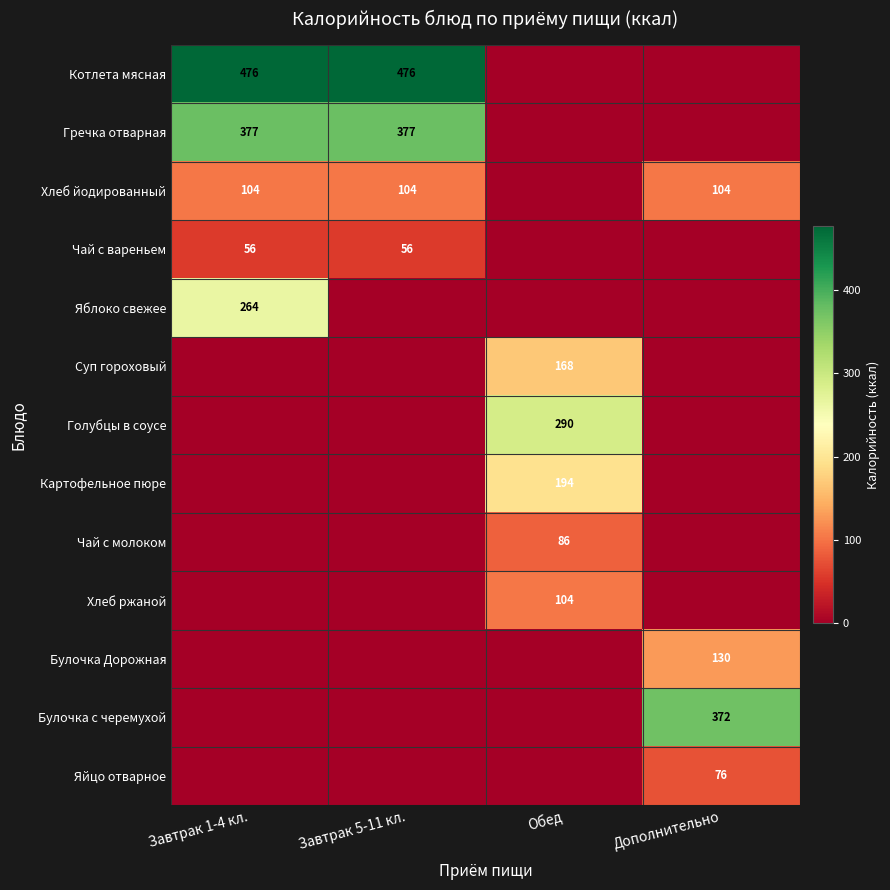

What is the total value across all series at Завтрак 1-4 кл.?

1277